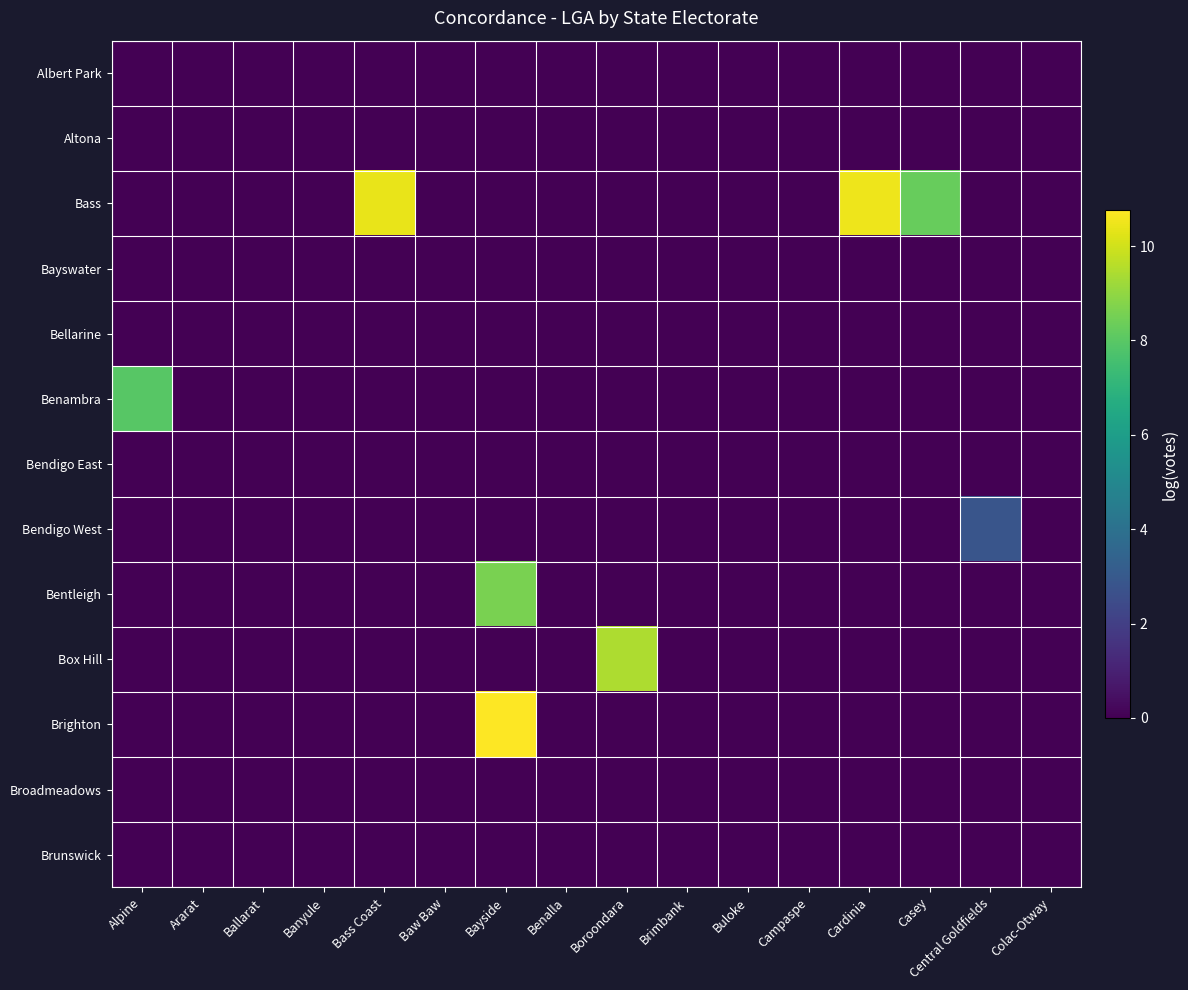

Which label corresponds to the largest value in the chart?

Bayside